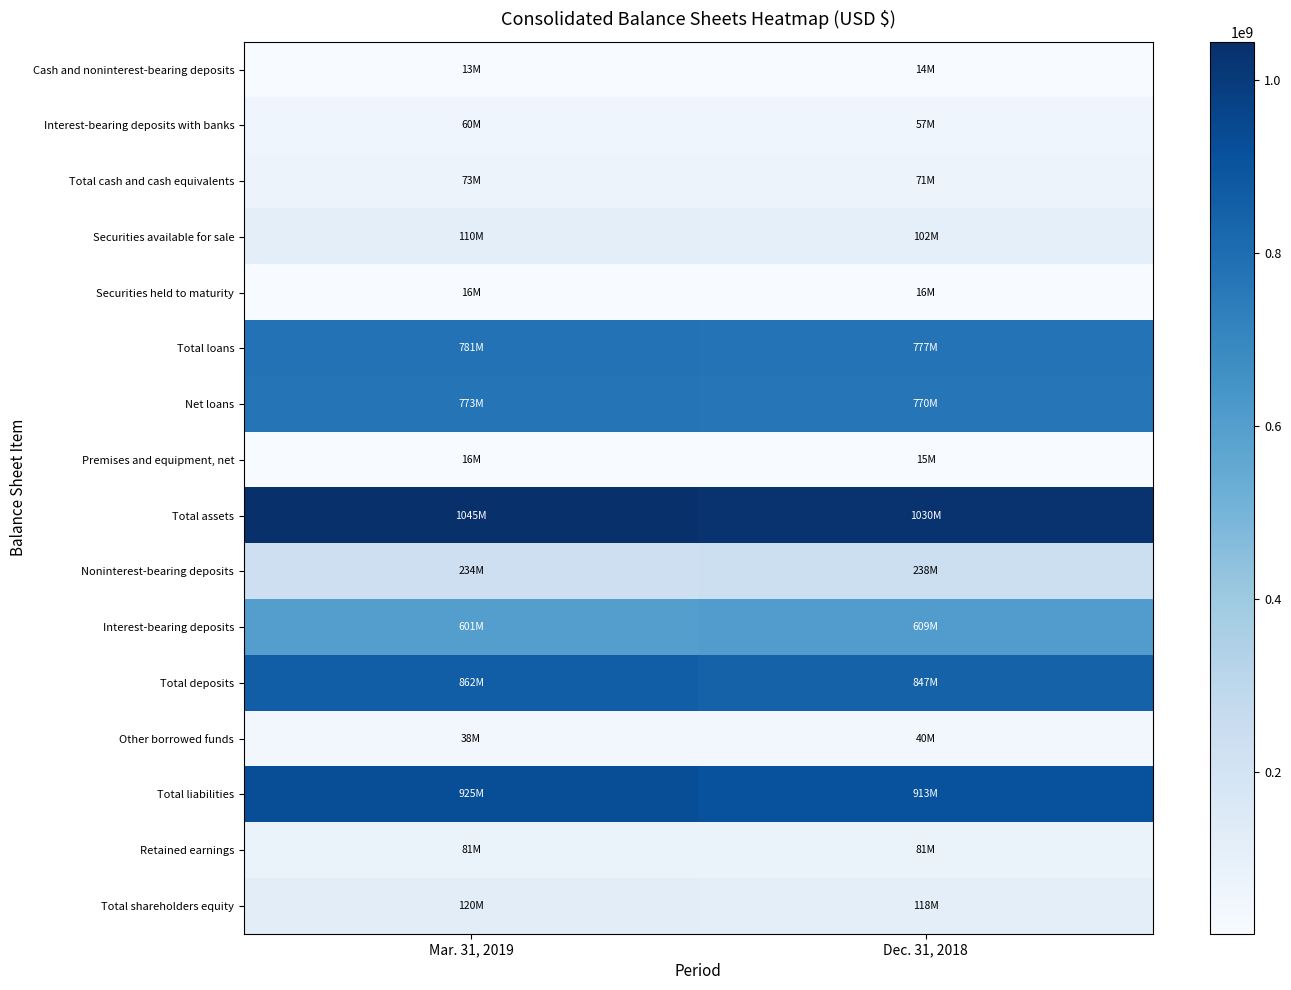

Reading right to left, transcribe all the data shown in this chart.

Cash and noninterest-bearing deposits: Dec. 31, 2018=13806000	Mar. 31, 2019=13128000
Interest-bearing deposits with banks: Dec. 31, 2018=57374000	Mar. 31, 2019=59769000
Total cash and cash equivalents: Dec. 31, 2018=71180000	Mar. 31, 2019=72897000
Securities available for sale: Dec. 31, 2018=102164000	Mar. 31, 2019=110281000
Securities held to maturity: Dec. 31, 2018=15816000	Mar. 31, 2019=15590000
Total loans: Dec. 31, 2018=777052000	Mar. 31, 2019=780644000
Net loans: Dec. 31, 2018=770324000	Mar. 31, 2019=772631000
Premises and equipment, net: Dec. 31, 2018=14855000	Mar. 31, 2019=15535000
Total assets: Dec. 31, 2018=1030493000	Mar. 31, 2019=1044873000
Noninterest-bearing deposits: Dec. 31, 2018=237821000	Mar. 31, 2019=233804000
Interest-bearing deposits: Dec. 31, 2018=608883000	Mar. 31, 2019=600691000
Total deposits: Dec. 31, 2018=846704000	Mar. 31, 2019=861704000
Other borrowed funds: Dec. 31, 2018=39713000	Mar. 31, 2019=37577000
Total liabilities: Dec. 31, 2018=912619000	Mar. 31, 2019=924521000
Retained earnings: Dec. 31, 2018=80844000	Mar. 31, 2019=81042000
Total shareholders equity: Dec. 31, 2018=117874000	Mar. 31, 2019=120352000